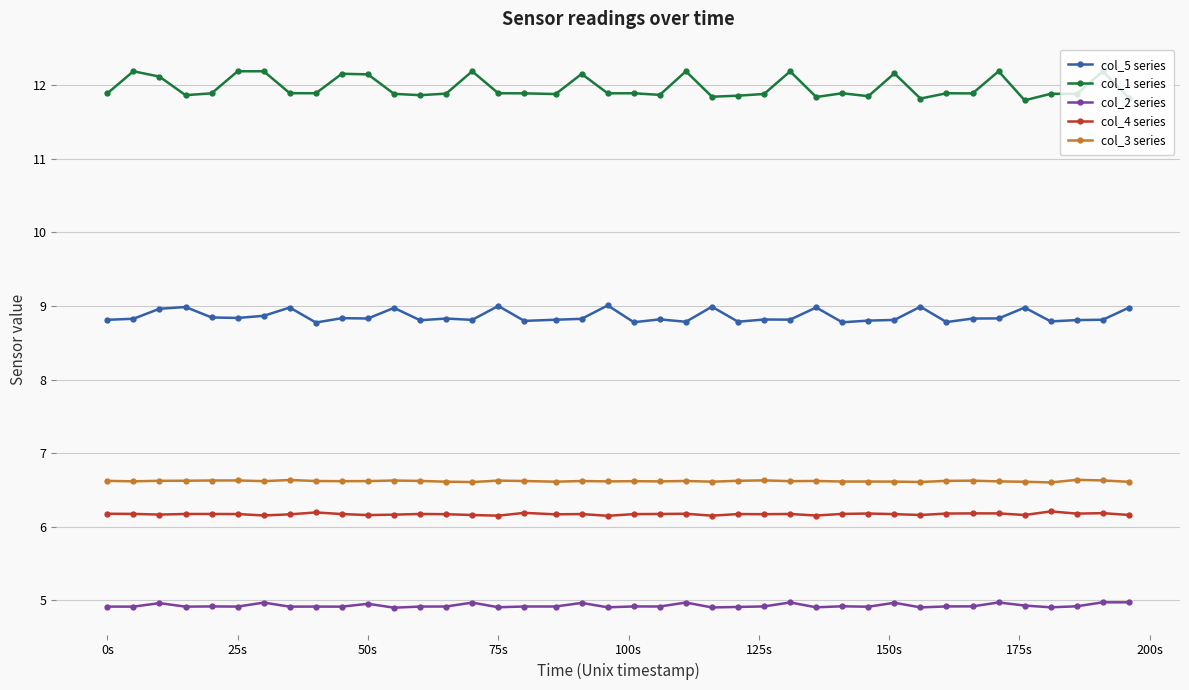

Which series has the largest range (max minus min)?

col_1 series